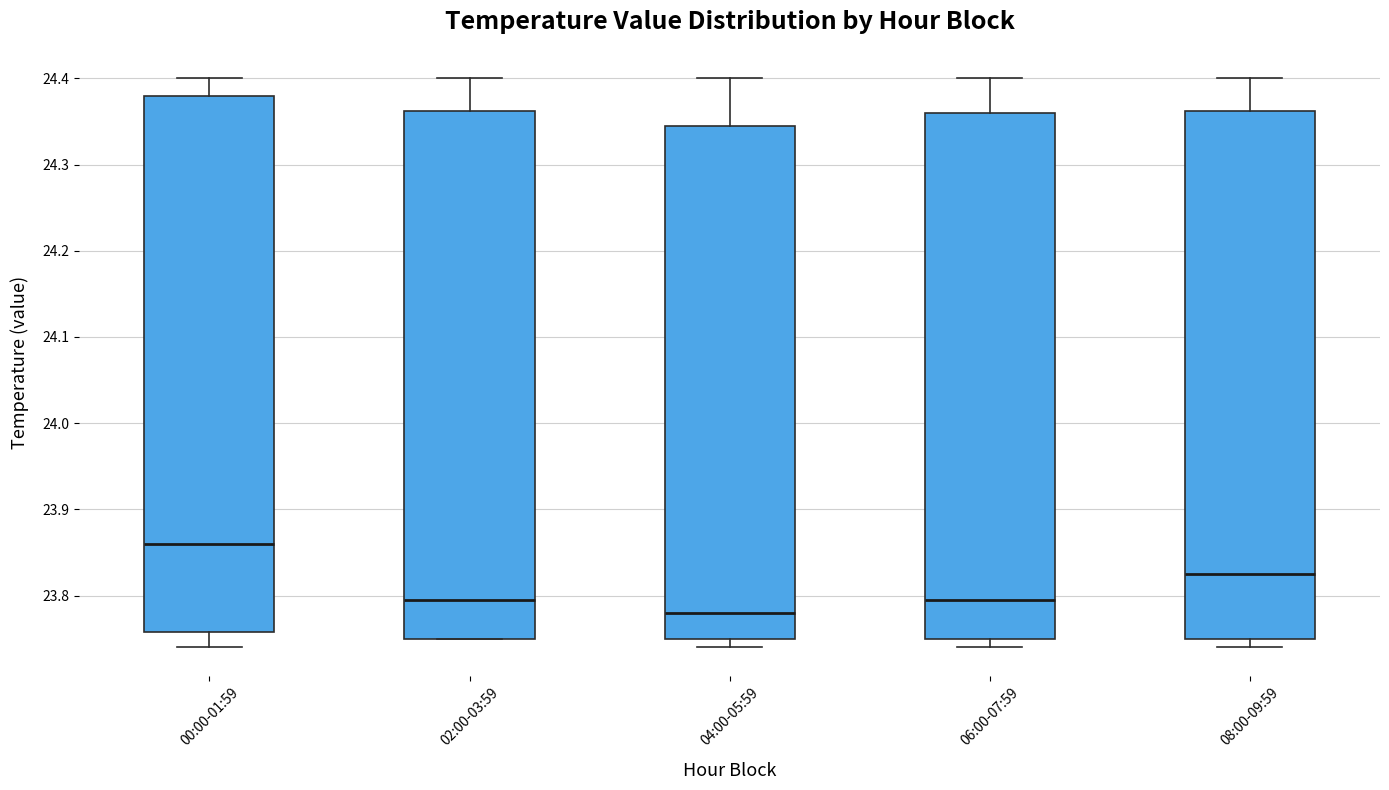

Reading left to right, transcribe this box plot: for each box, give where its median line is, the range the box spans, and where its two whiskers end, as read against the y-axis. The values are not printed on the chart, so give them approximately, as read against the axis.

00:00-01:59: median 23.86, box 23.76 to 24.38, whiskers 23.74 to 24.40
02:00-03:59: median 23.80, box 23.75 to 24.36, whiskers 23.75 to 24.40
04:00-05:59: median 23.78, box 23.75 to 24.35, whiskers 23.74 to 24.40
06:00-07:59: median 23.80, box 23.75 to 24.36, whiskers 23.74 to 24.40
08:00-09:59: median 23.83, box 23.75 to 24.36, whiskers 23.74 to 24.40